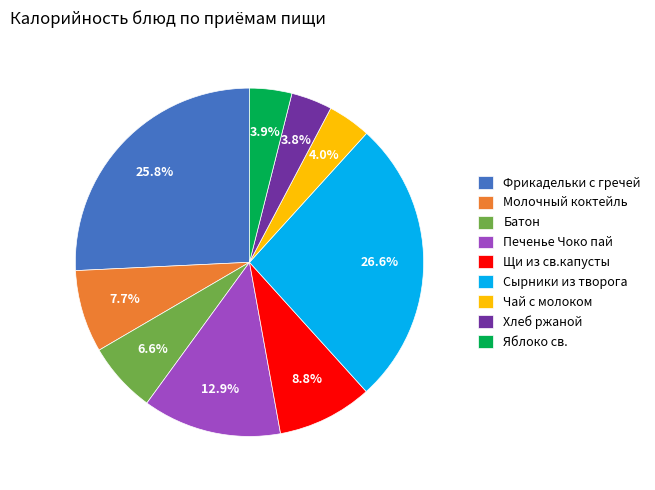

The Батон slice represents 7% of the pie. True or false?

True